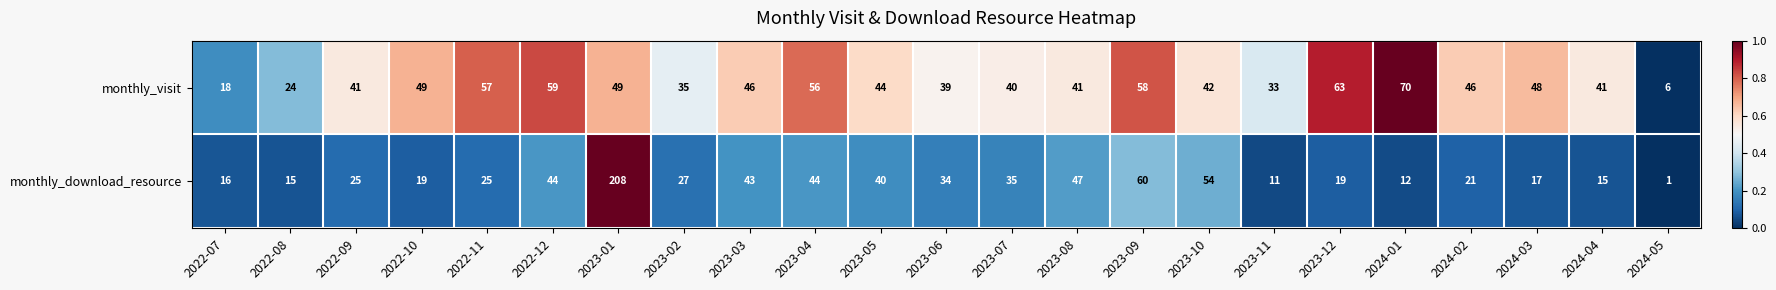

At which label does monthly_visit reach its minimum?

2024-05